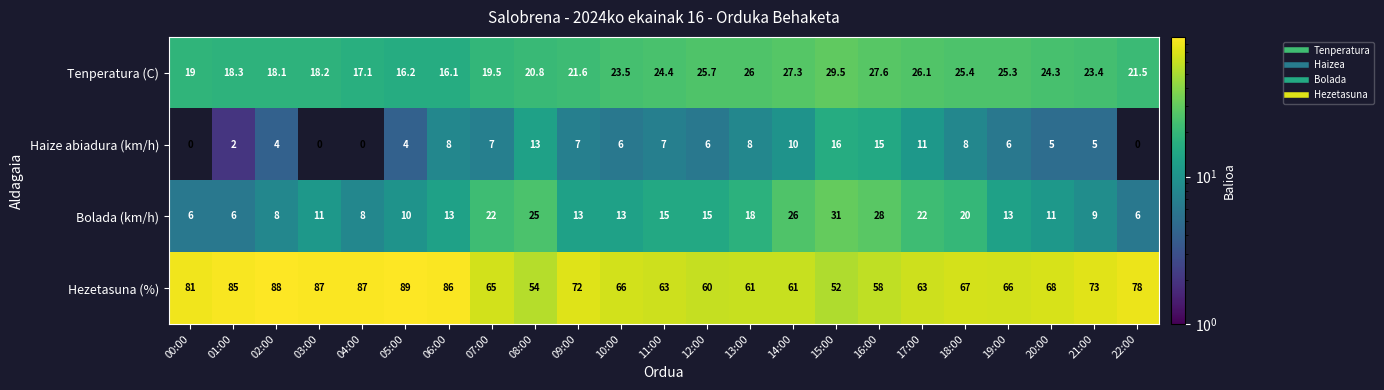

At which category does the chart reach its peak across all series?

05:00